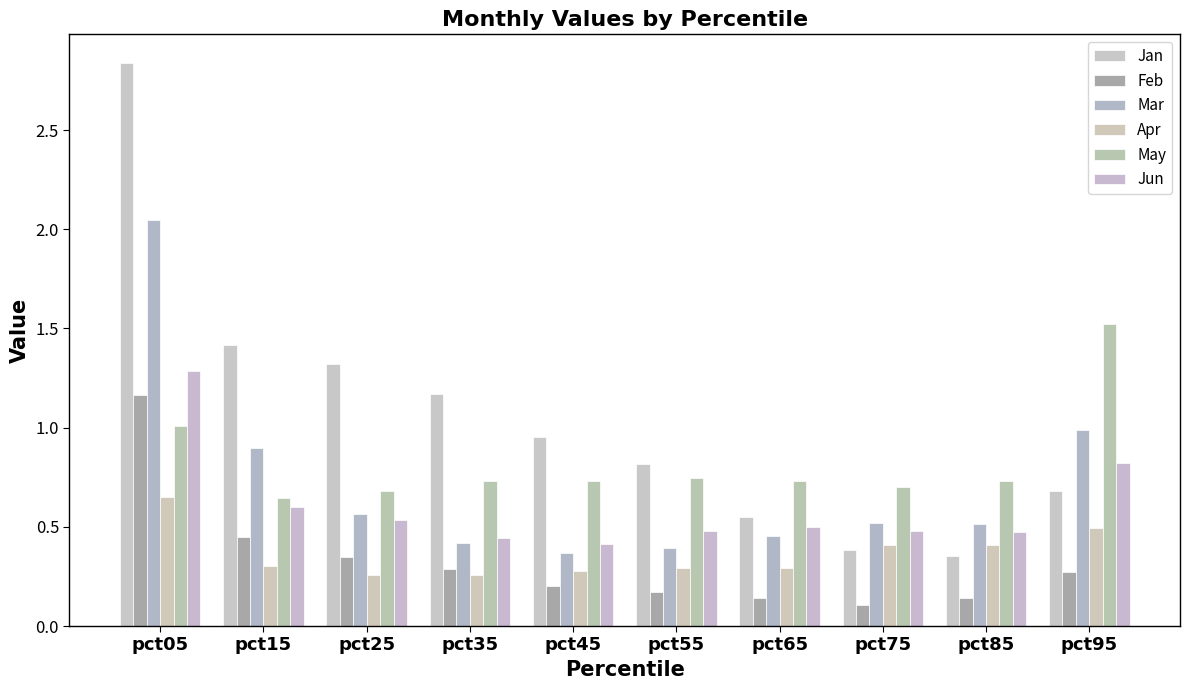

Which has a higher value, pct05 or pct25?

pct05